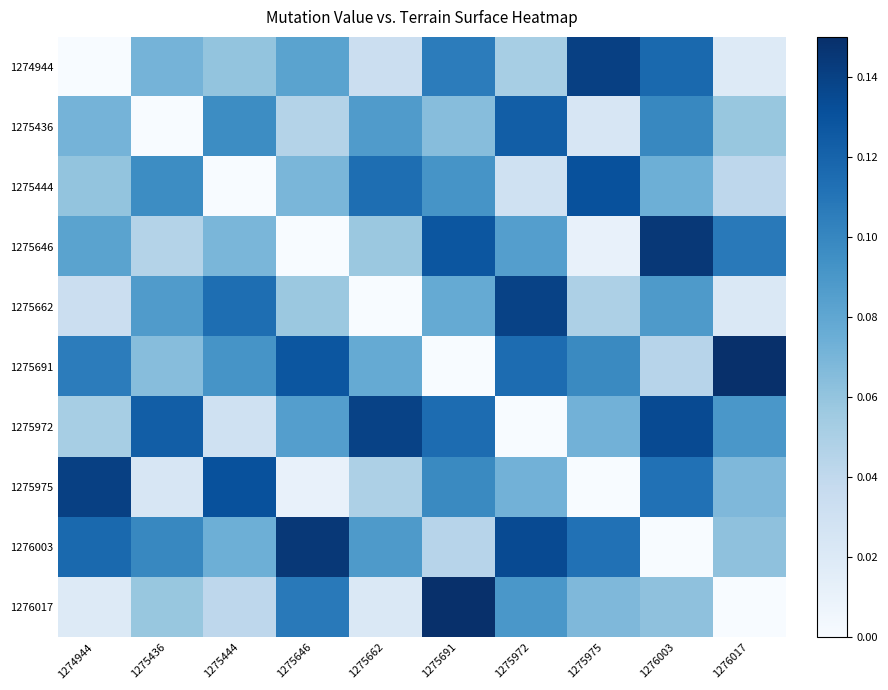

What is the total value across all series at 1275436?

0.7